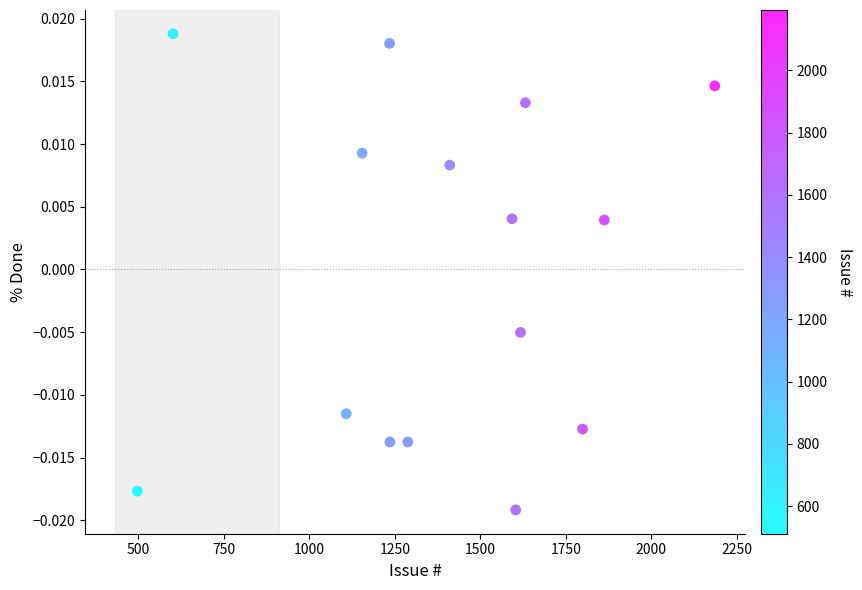

What is the range of X values (max minus min)?

1689.1